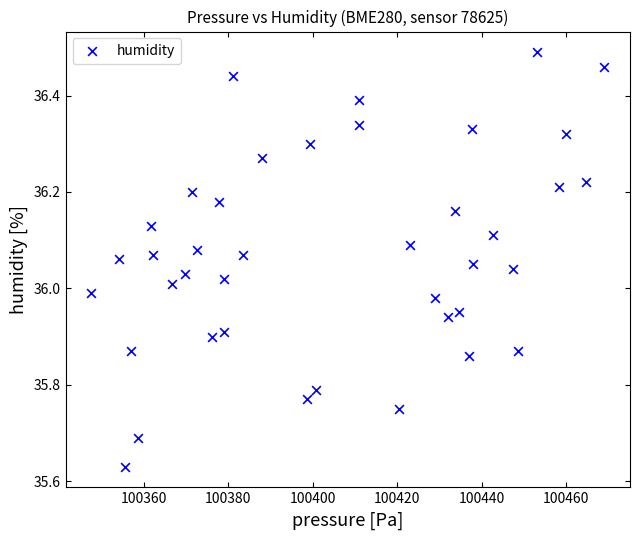

What is the range of X values (max minus min)?

121.4